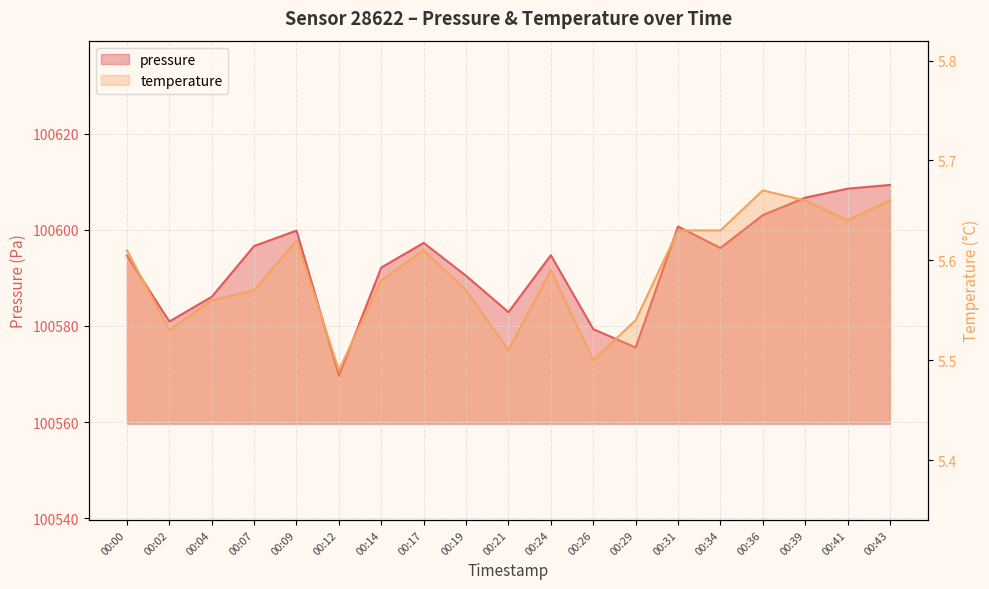

Is the value of temperature at 00:24 greater than the value of pressure at 00:14?

No